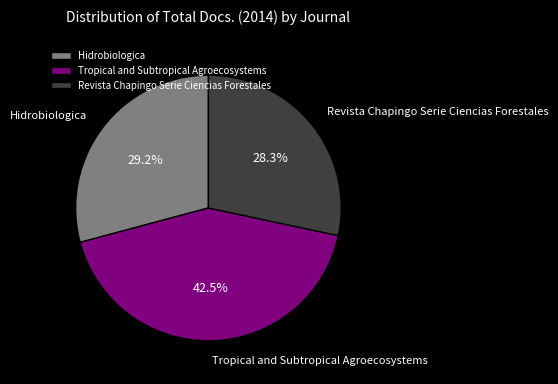

To the nearest percent, what is the difference between the Tropical and Subtropical Agroecosystems and Revista Chapingo Serie Ciencias Forestales slice percentages?

14%